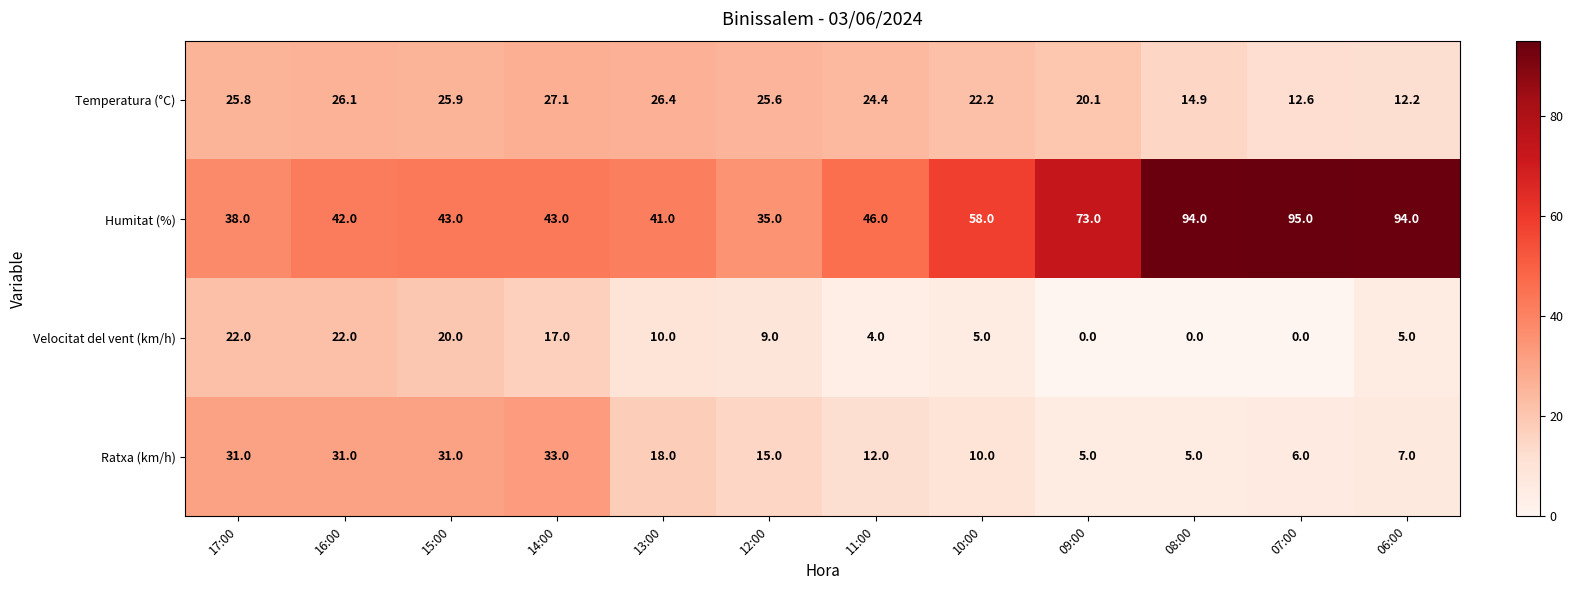

At which label is Temperatura (°C) closest to 19?

09:00